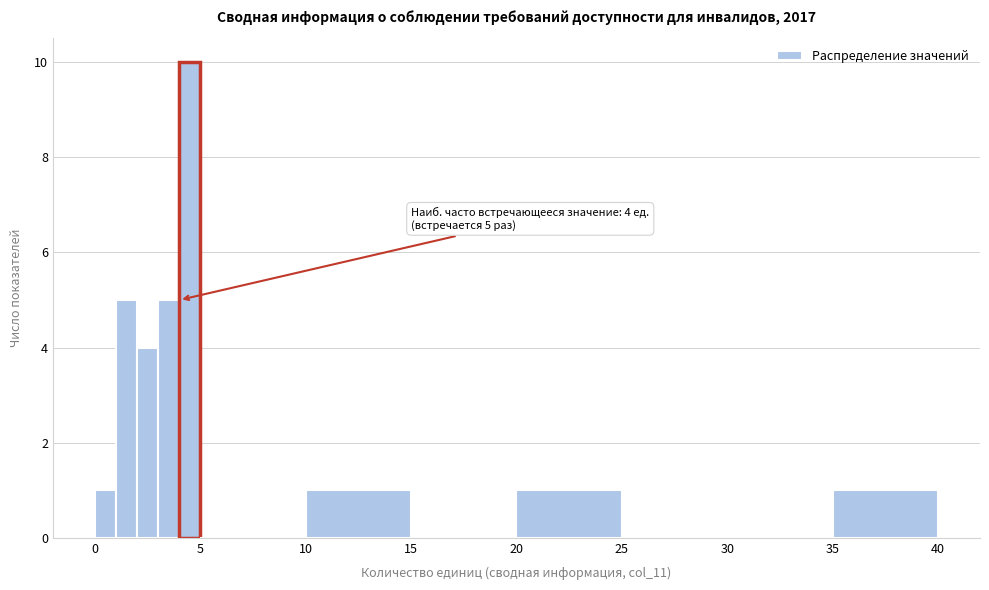

Read against the x-axis, roughly where is the centre of the tallest bar?

4.5